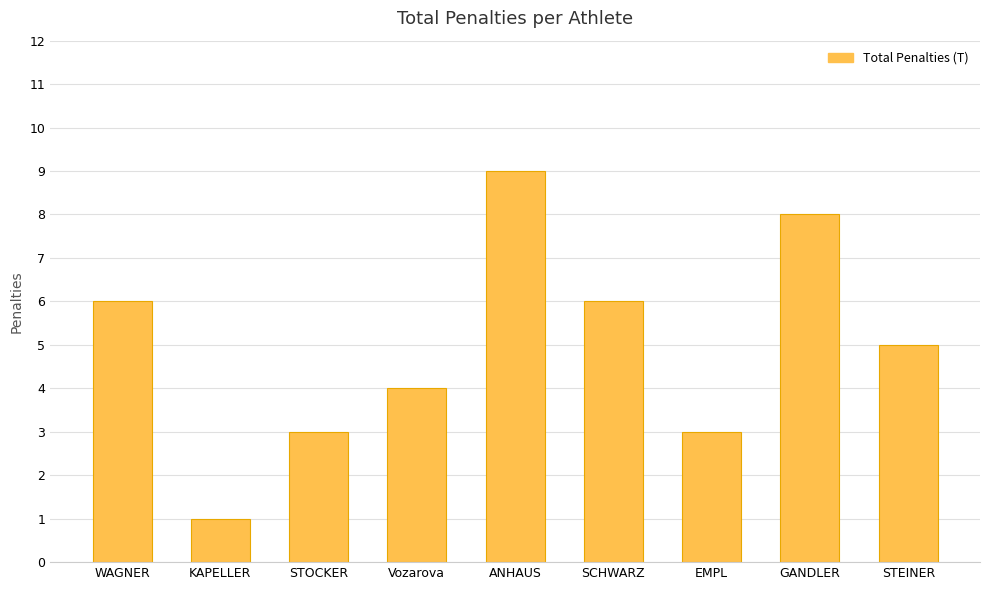

Approximately how many times larger is the value at Vozarova compared to WAGNER?

0.7